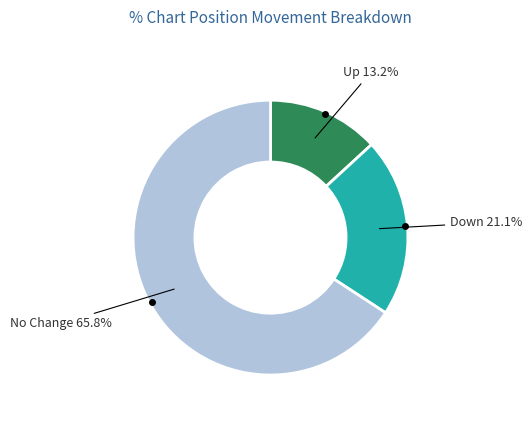

Is there a majority slice in this chart?

Yes